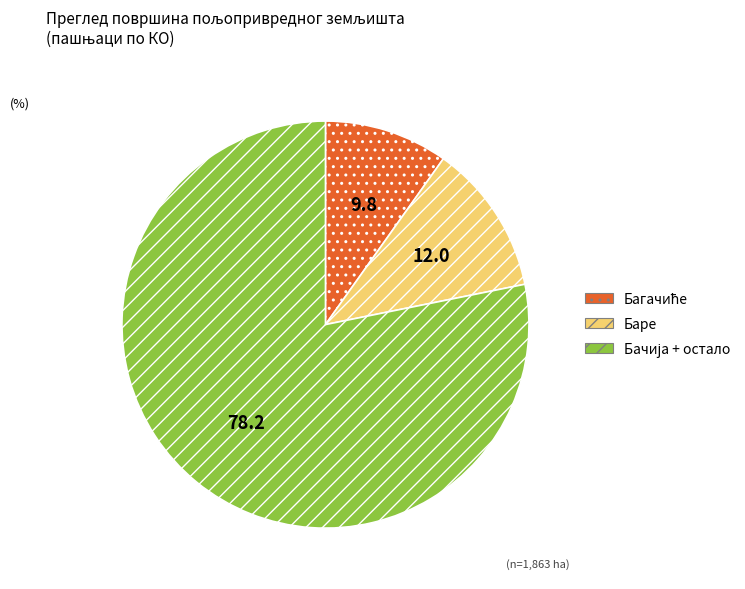

Count the number of slices in the pie.

3